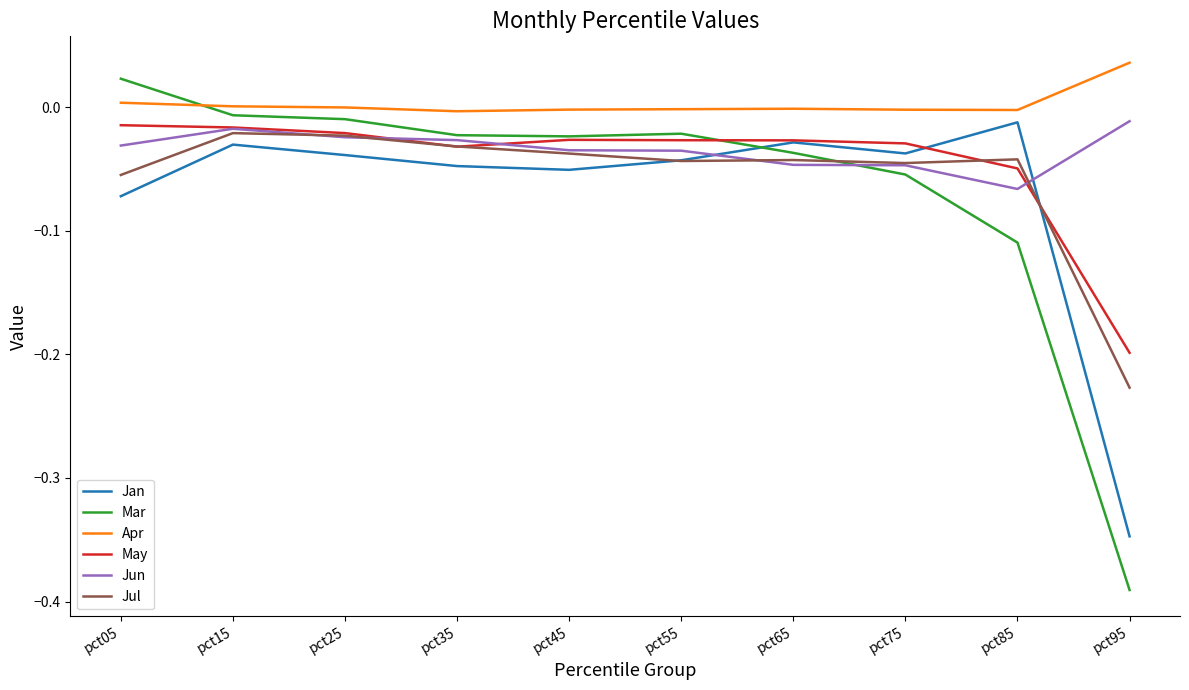

How many times do May and Jun cross each other?

3